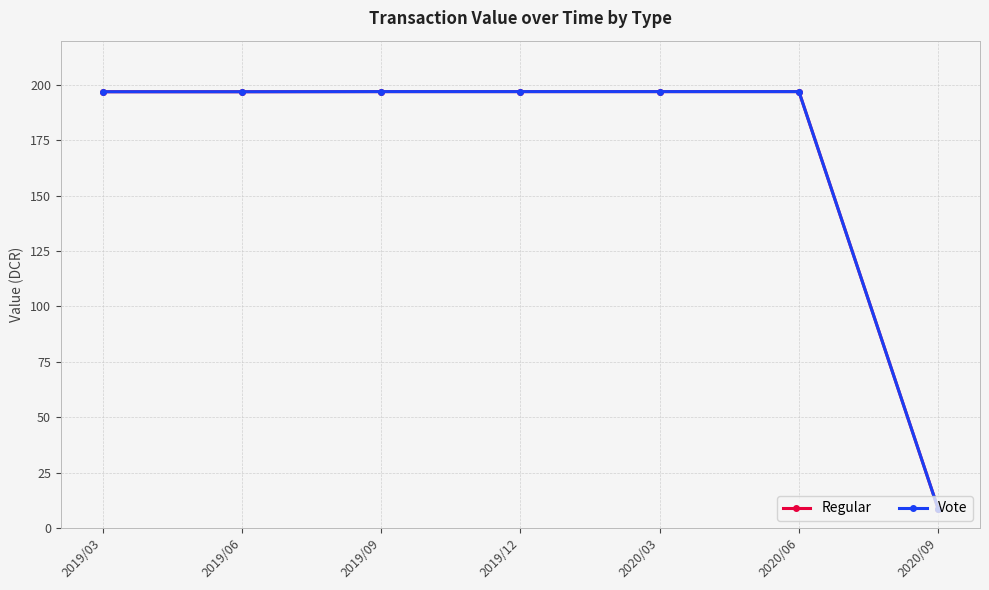

Is this an area chart (filled region under the line)?

No